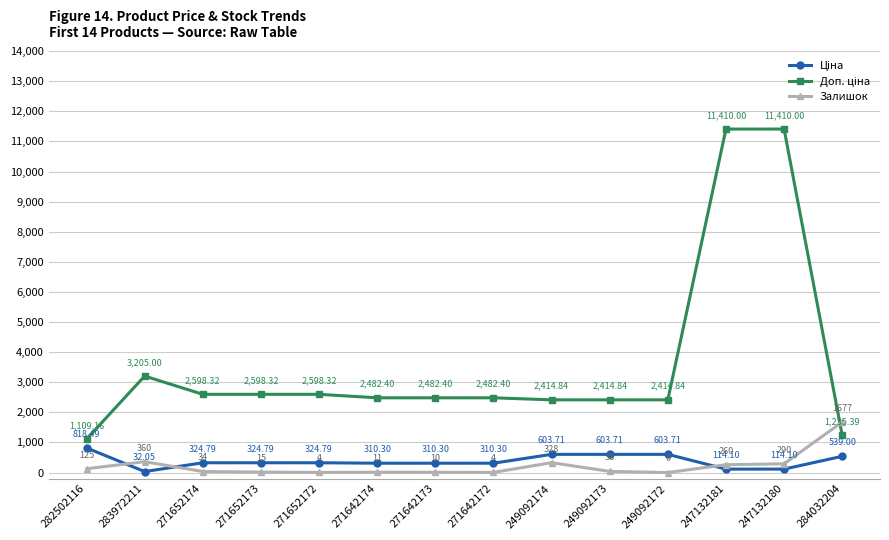

Count the number of categories in the chart.

14